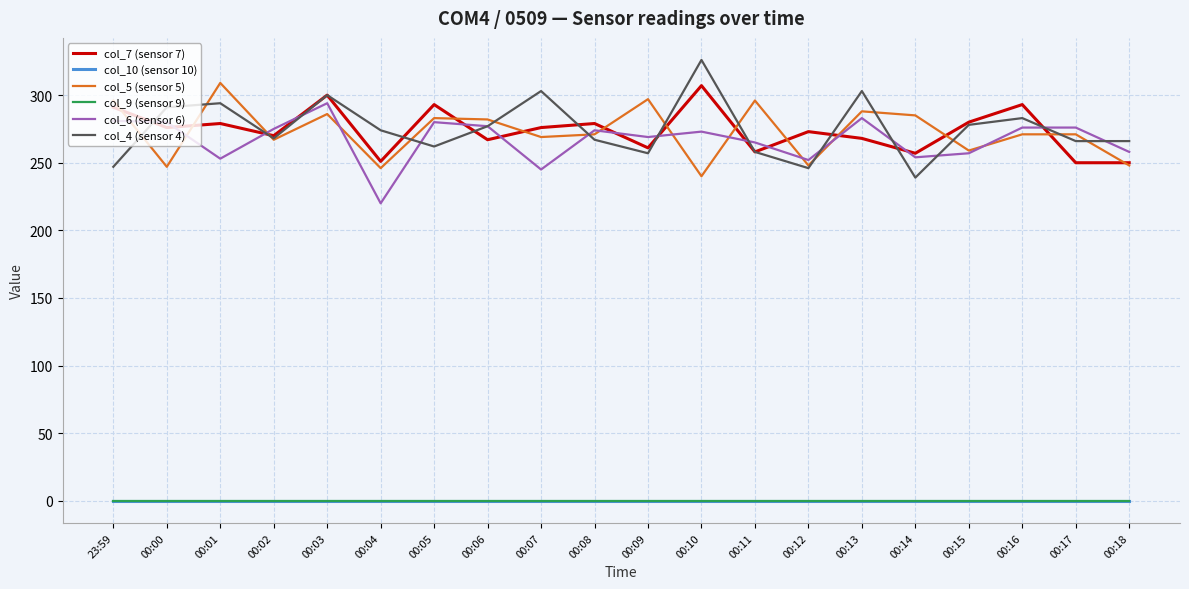

Which series has the largest range (max minus min)?

col_4 (sensor 4)